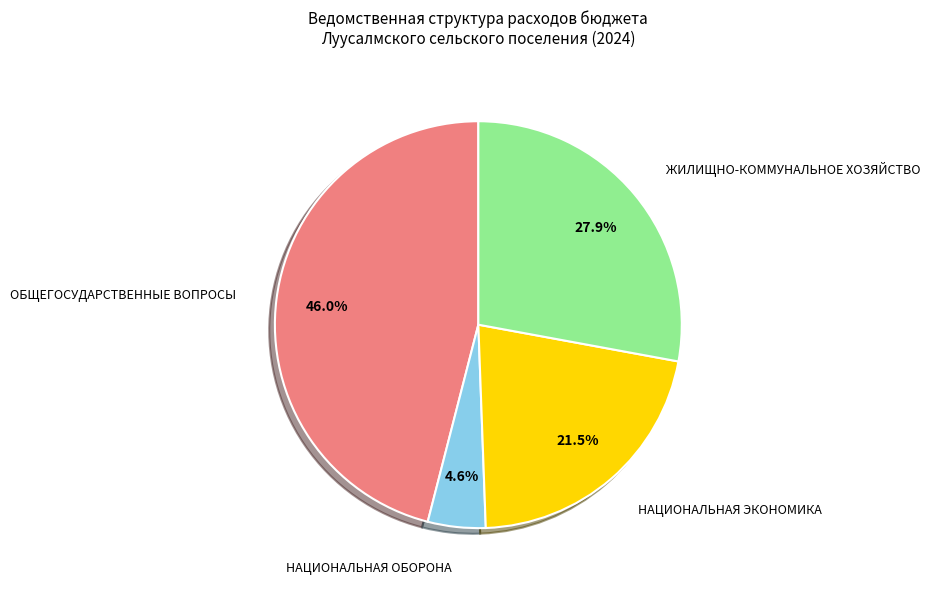

Approximately how many times larger is the value at ОБЩЕГОСУДАРСТВЕННЫЕ ВОПРОСЫ compared to НАЦИОНАЛЬНАЯ ОБОРОНА?

10.0